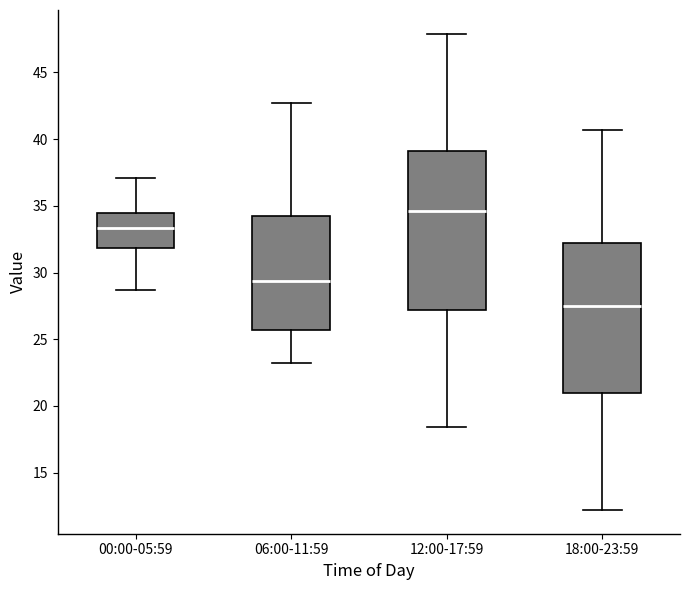

Reading left to right, transcribe this box plot: for each box, give where its median line is, the range the box spans, and where its two whiskers end, as read against the y-axis. The values are not printed on the chart, so give them approximately, as read against the axis.

00:00-05:59: median 33.5, box 32.0 to 34.5, whiskers 28.5 to 37.0
06:00-11:59: median 29.5, box 25.5 to 34.5, whiskers 23.0 to 42.5
12:00-17:59: median 34.5, box 27.0 to 39.0, whiskers 18.5 to 48.0
18:00-23:59: median 27.5, box 21.0 to 32.0, whiskers 12.0 to 40.5